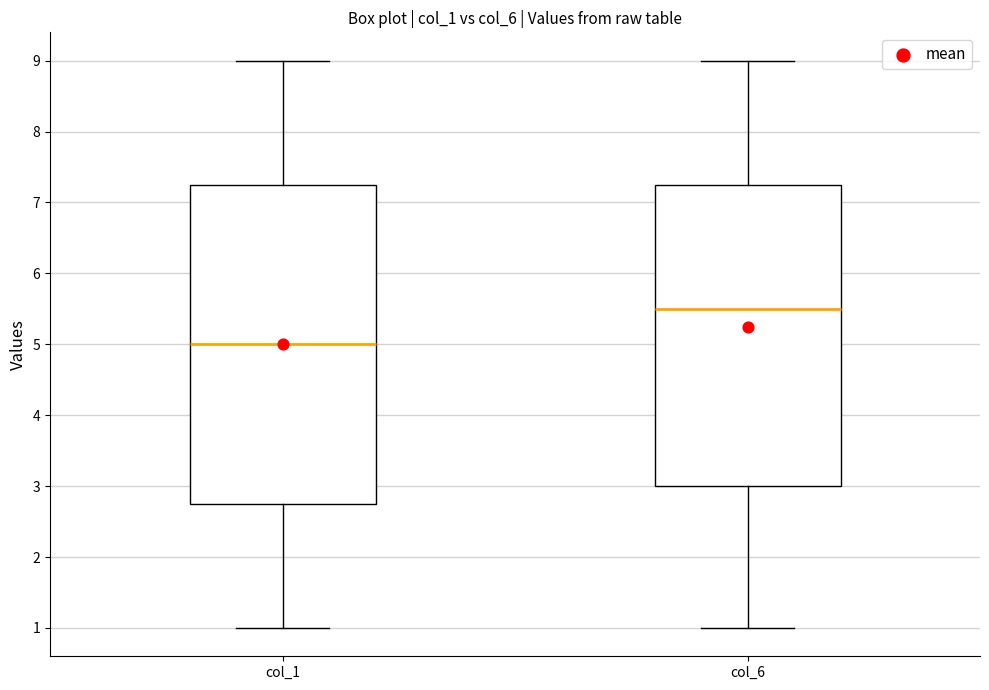

Reading left to right, read every box against the y-axis: the position of its median line, the range the box covers, and the ends of its whiskers. The values are not printed on the chart, so give them approximately, as read against the axis.

col_1: median 5.0, box 2.8 to 7.3, whiskers 1.0 to 9.0
col_6: median 5.5, box 3.0 to 7.3, whiskers 1.0 to 9.0